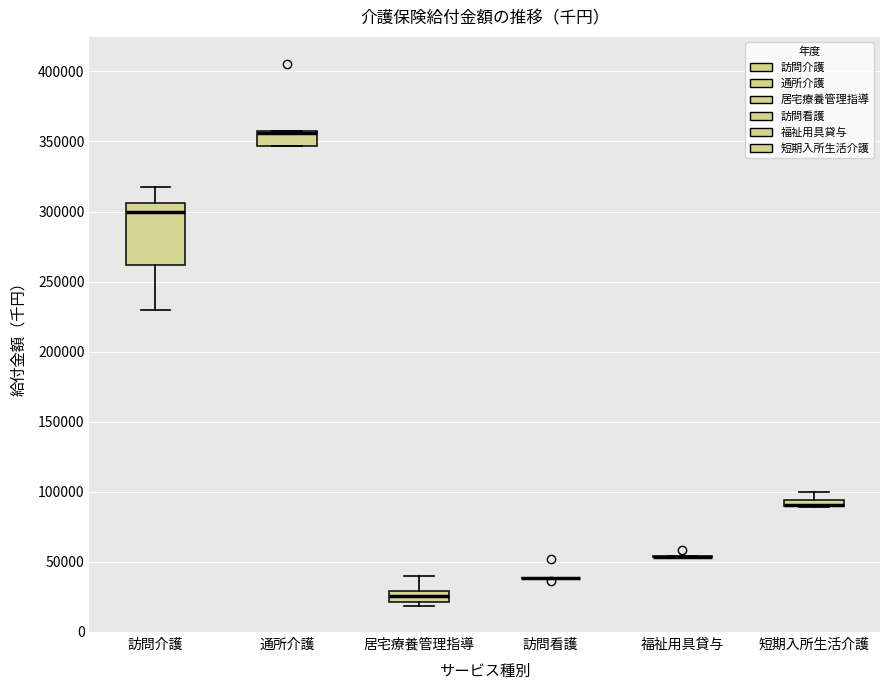

Which box is the tallest, from its lower edge to its upper edge?

訪問介護